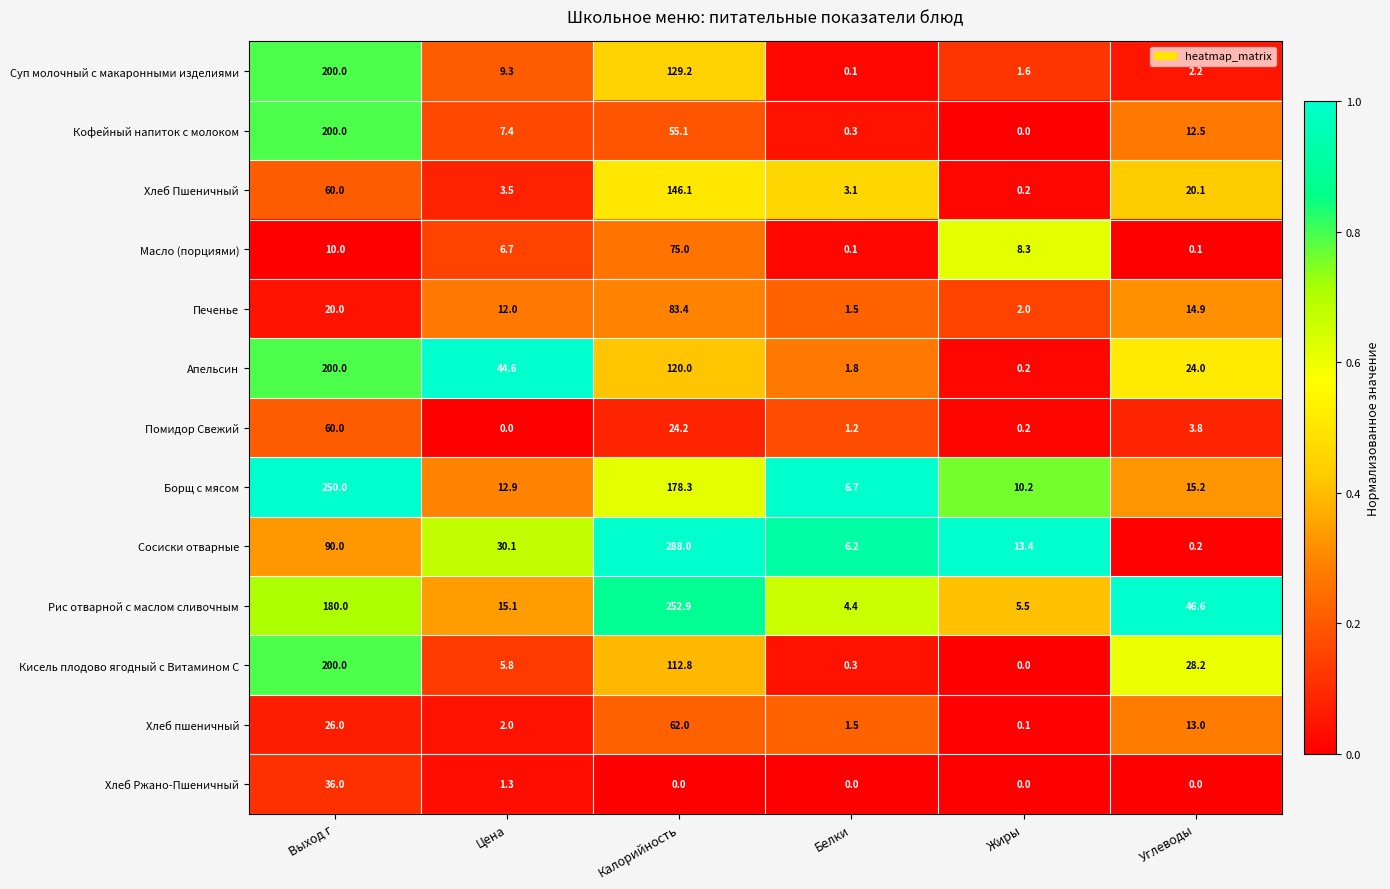

What is the maximum value for Хлеб Ржано-Пшеничный?

36.0